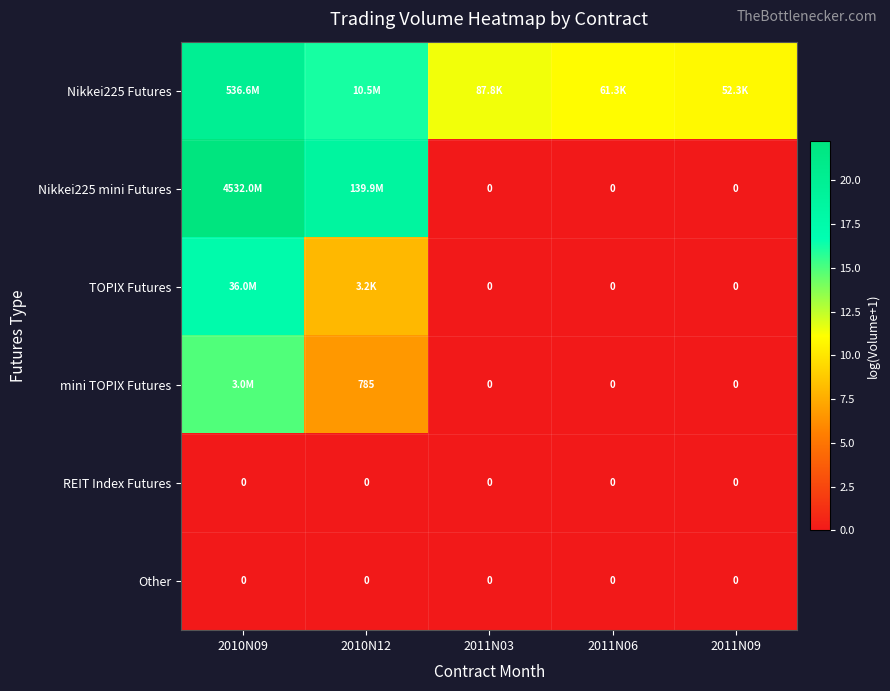

Rank the series by their maximum value, from lowest to highest.

REIT Index Futures, Other, mini TOPIX Futures, TOPIX Futures, Nikkei225 Futures, Nikkei225 mini Futures